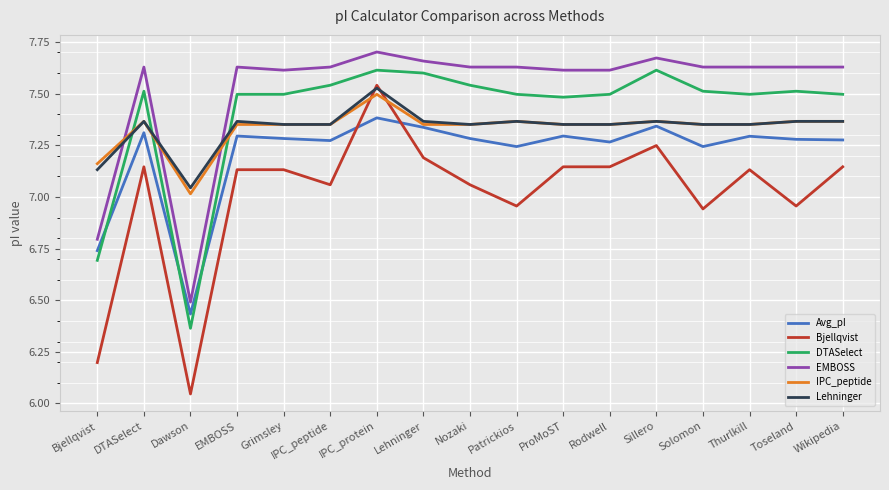

What is the sum of all IPC_peptide values?

124.7